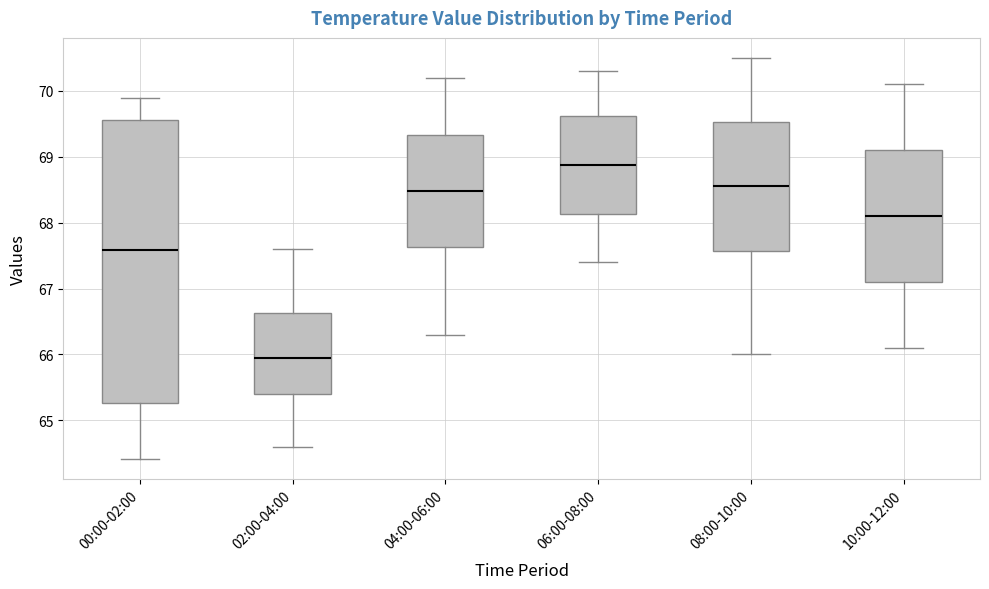

Which box is the tallest, from its lower edge to its upper edge?

00:00-02:00